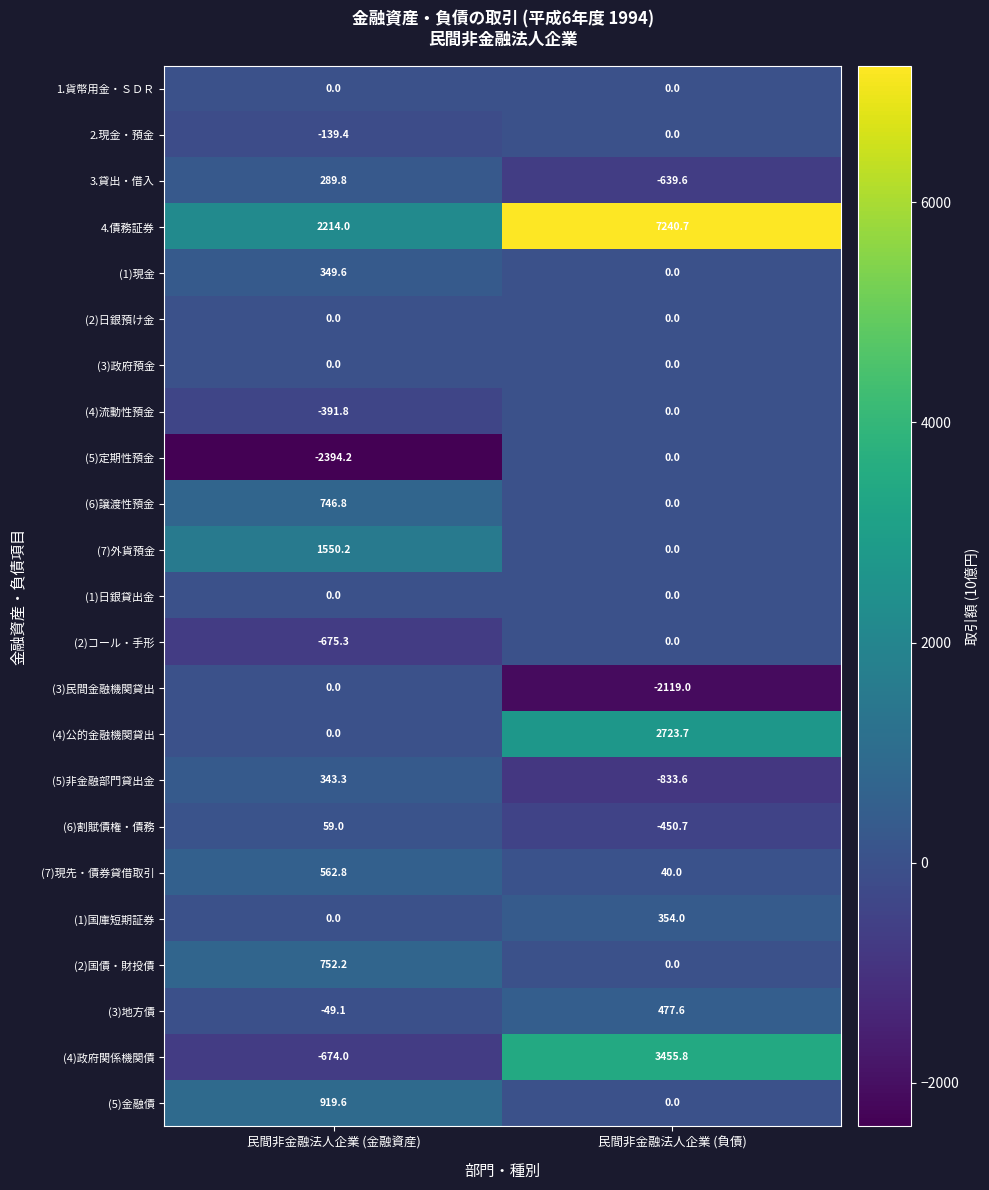

What is the approximate value of 2.現金・預金 at 民間非金融法人企業 (金融資産)?

-139.4